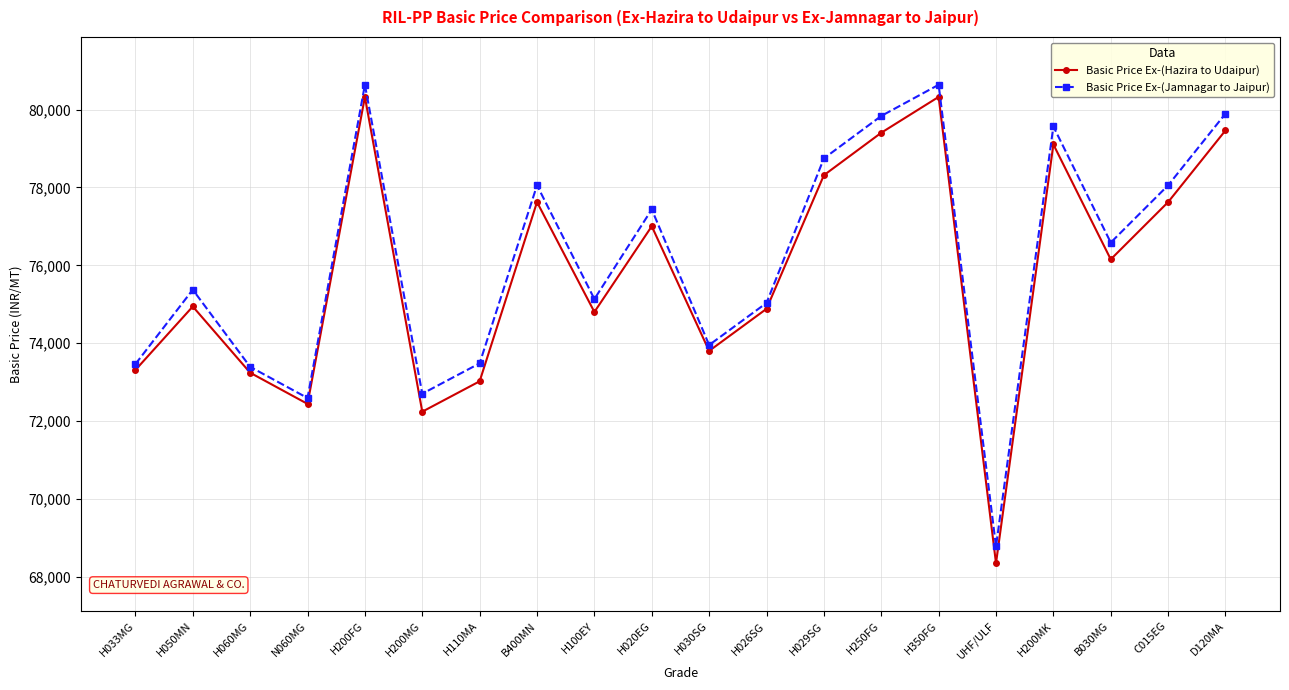

Which series has the largest range (max minus min)?

Basic Price Ex-(Hazira to Udaipur)